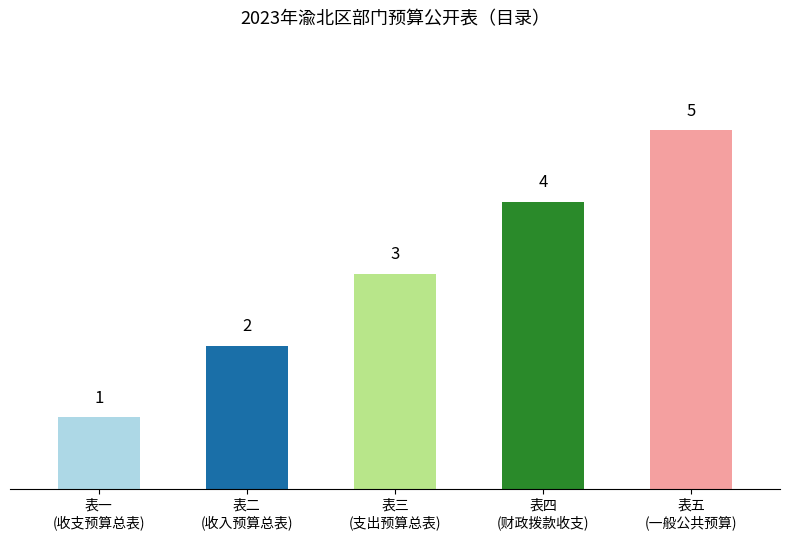

How many data points are less than 3?

2